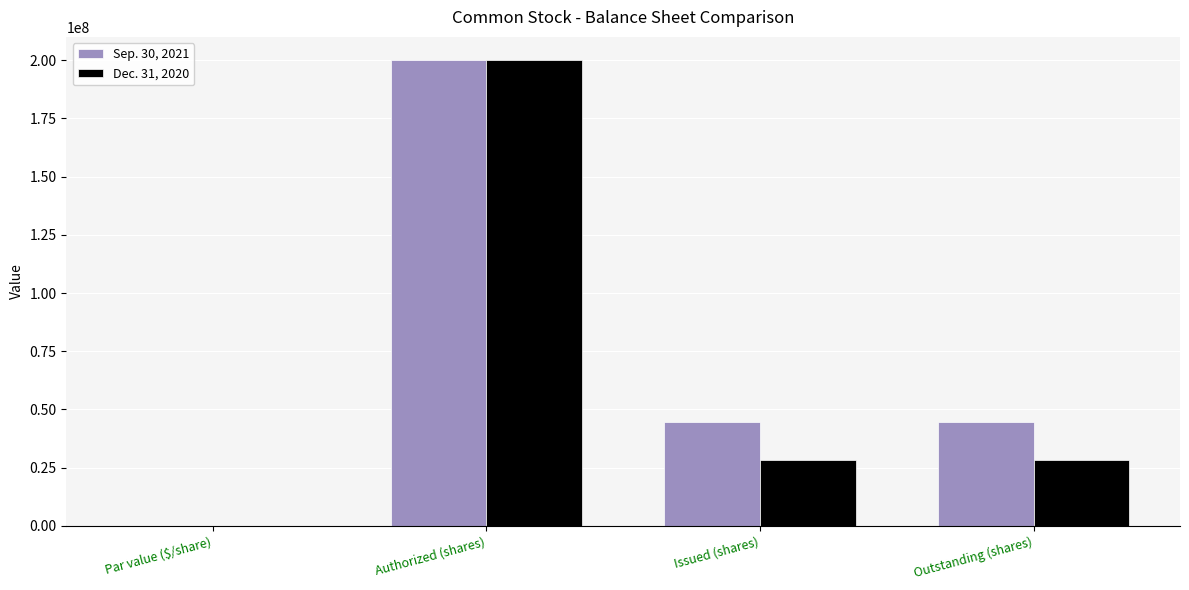

Is the value of Dec. 31, 2020 at Issued (shares) greater than the value of Sep. 30, 2021 at Issued (shares)?

No